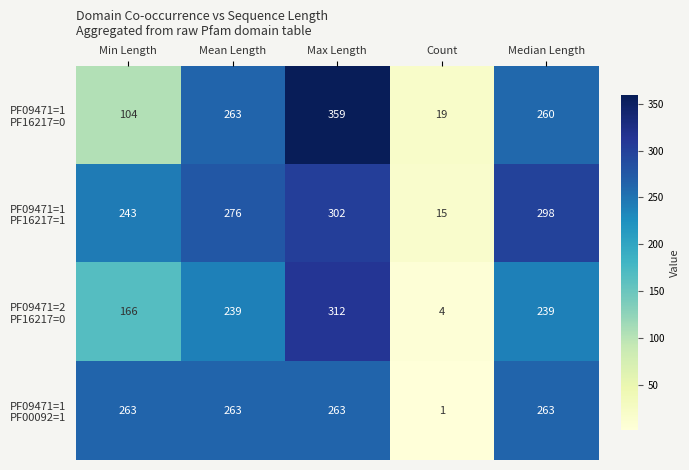

What is the total value across all series at Min Length?

776